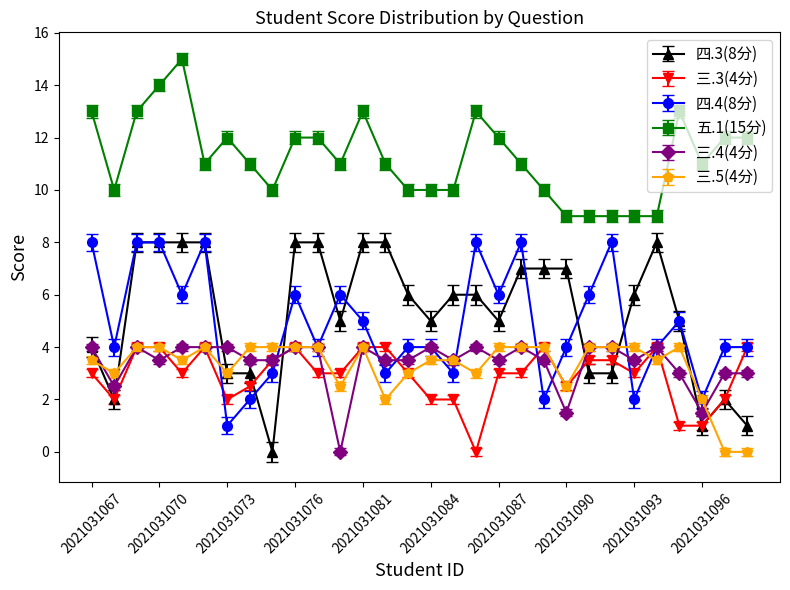

What is the value of the 四.4(8分) point at the 27th from the left?

5.0